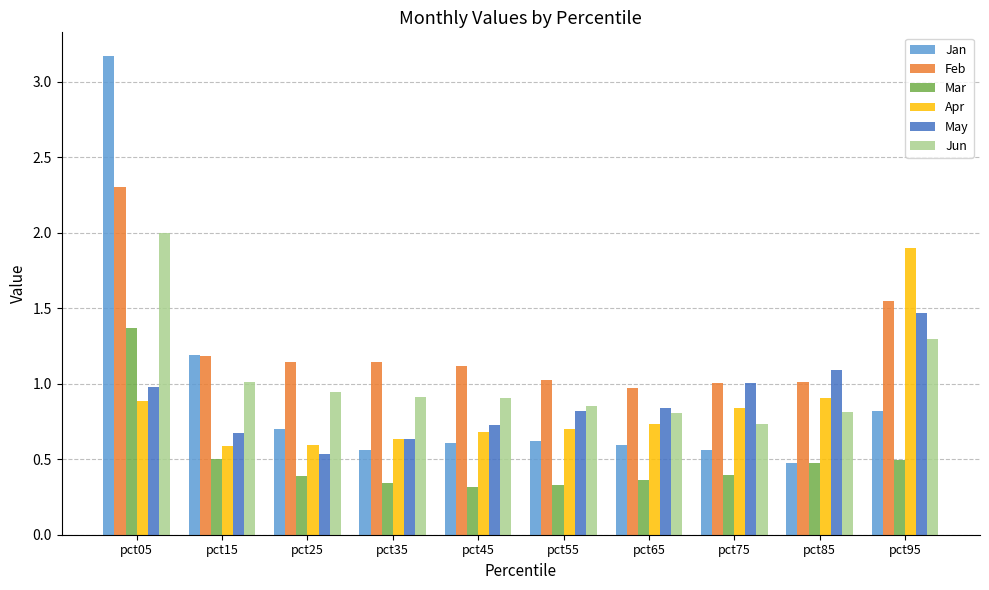

At pct55, list the series in order from largest to smallest.

Feb, Jun, May, Apr, Jan, Mar